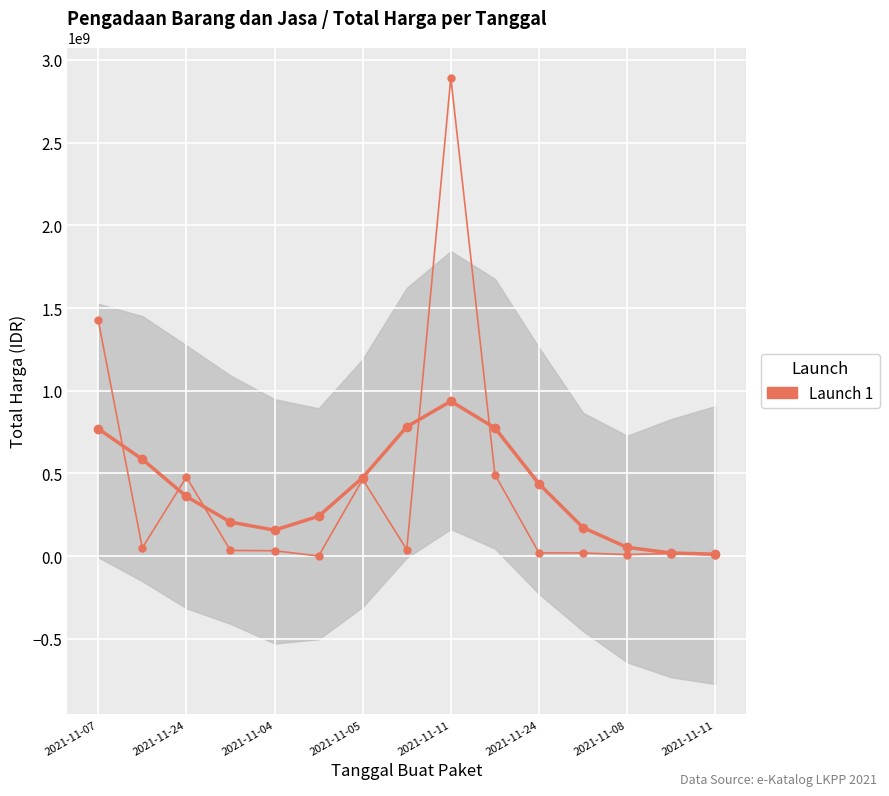

Which series has the largest total across all categories?

Launch 1 (raw)